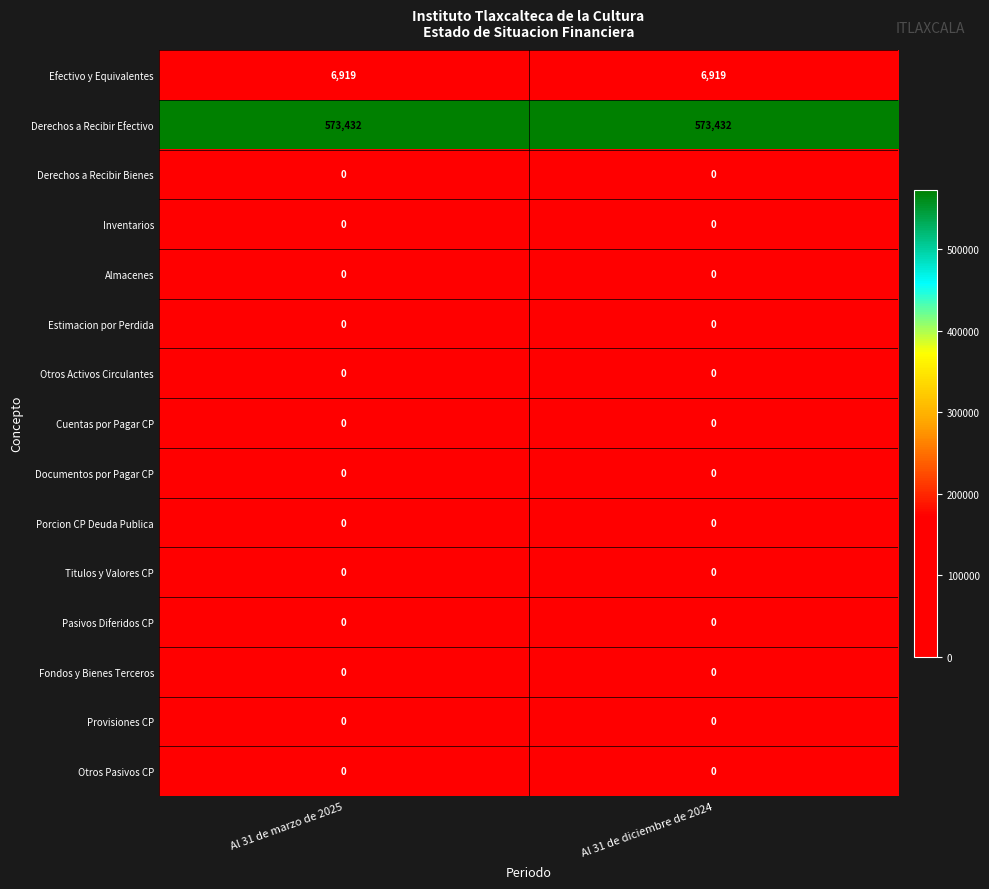

The value of Almacenes at Al 31 de diciembre de 2024 is 0. True or false?

True